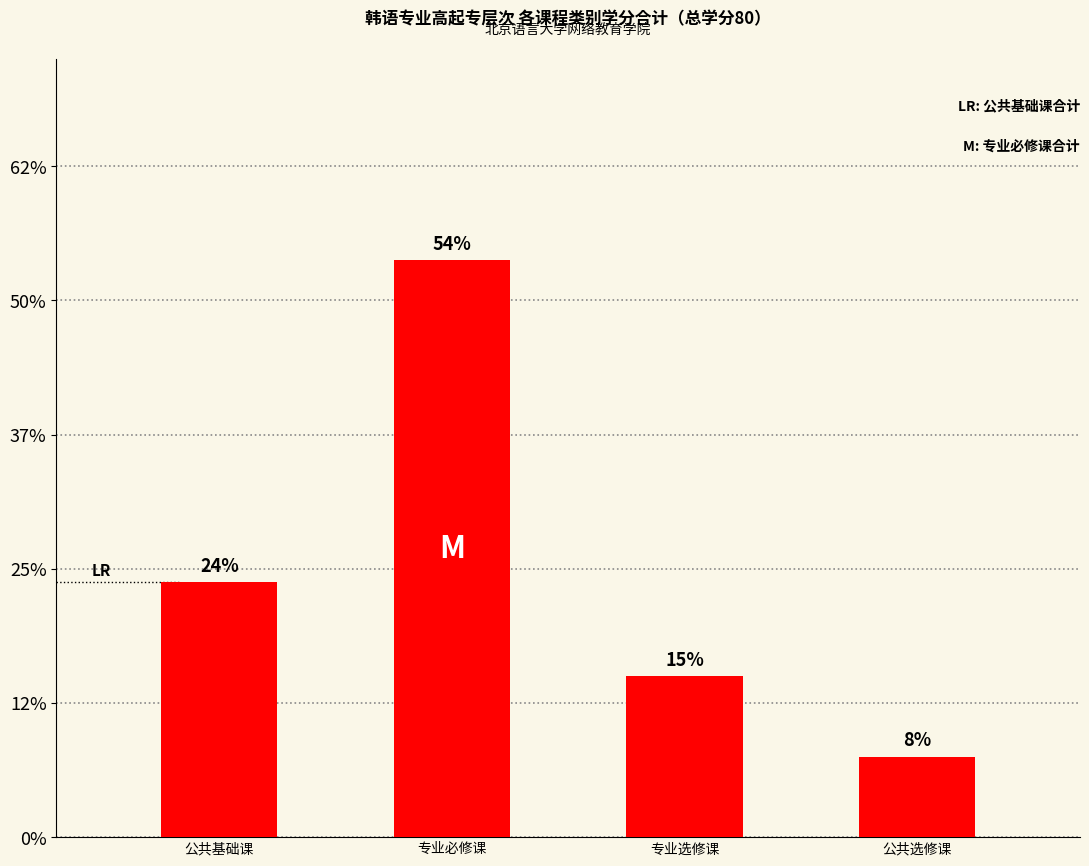

At which label is the value closest to 24?

公共基础课